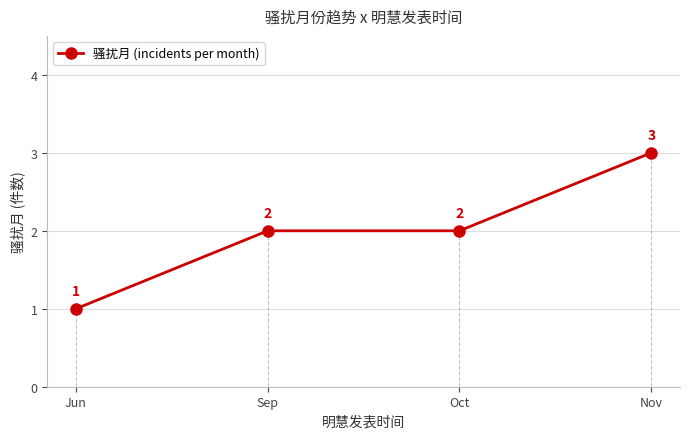

What is the minimum value shown in the chart?

1